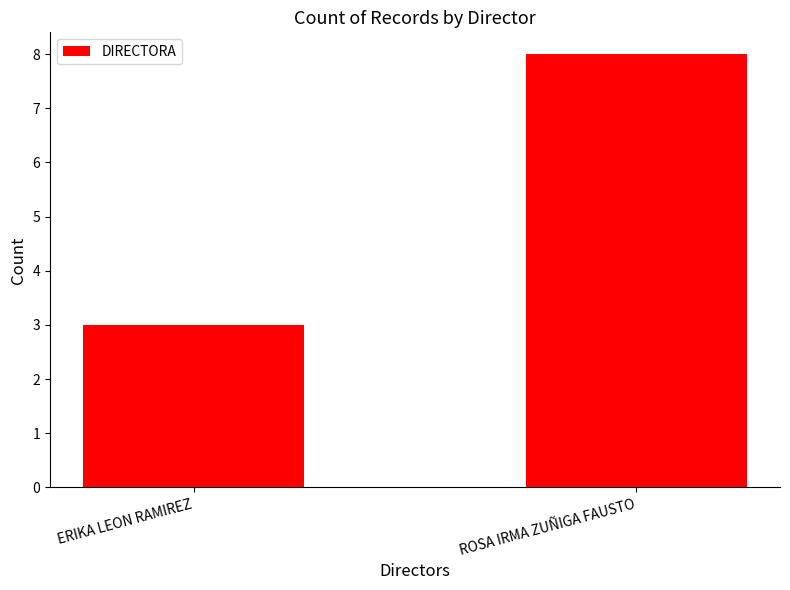

What is the ratio of the value at ERIKA LEON RAMIREZ to the value at ROSA IRMA ZUÑIGA FAUSTO?

0.4